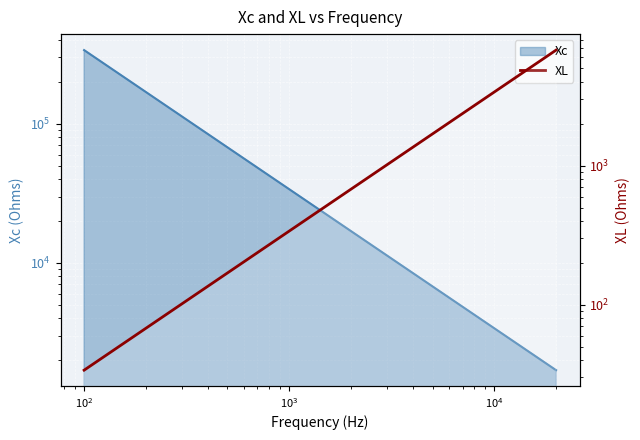

The chart shows a value of 3386.3 at 18. True or false?

True